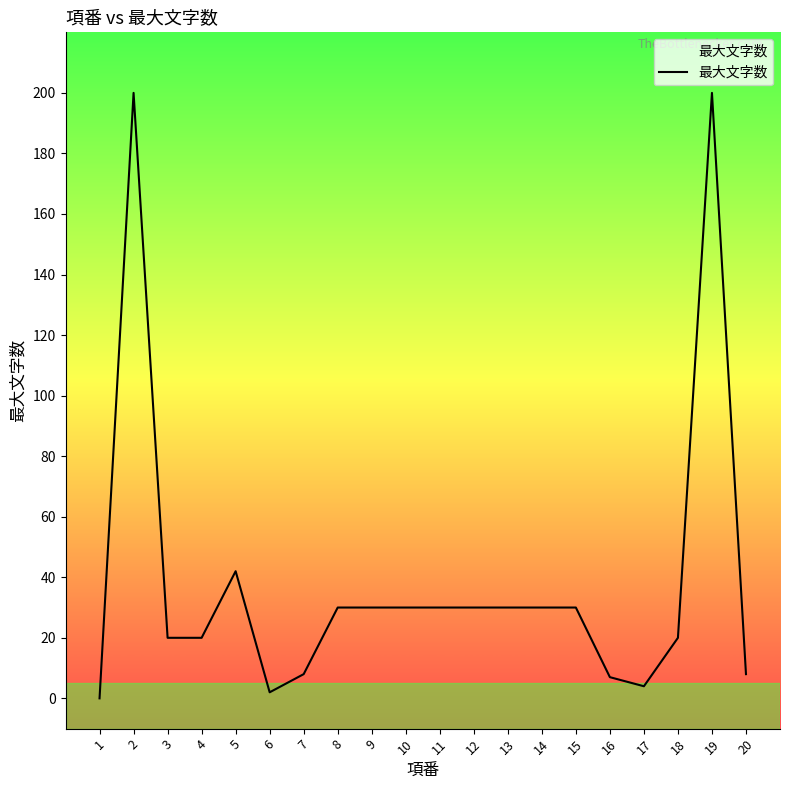

True or false: the data shows 42 at 5.

True